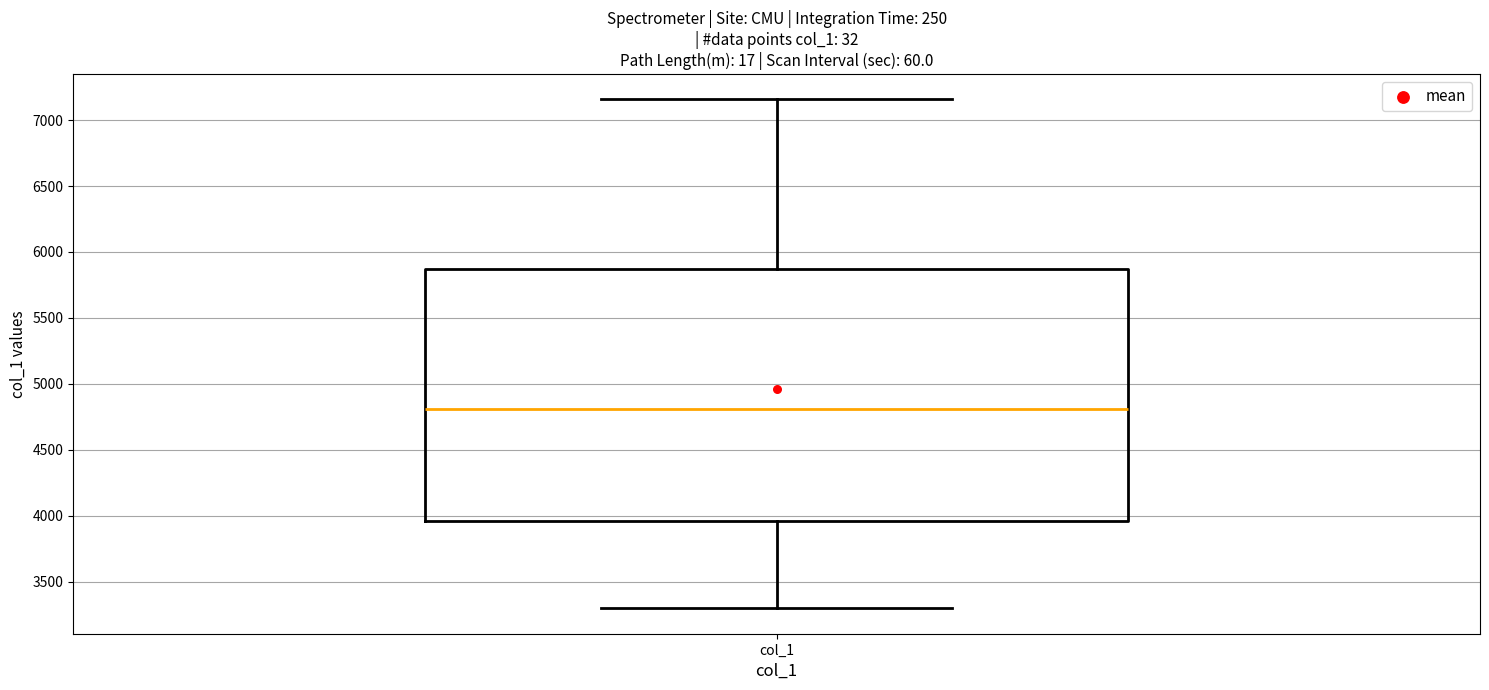

Transcribe this box plot: give where the median line is, the range the box spans, and where the two whiskers end, as read against the y-axis. The values are not printed on the chart, so give them approximately, as read against the axis.

median 4800, box 3950 to 5850, whiskers 3300 to 7150